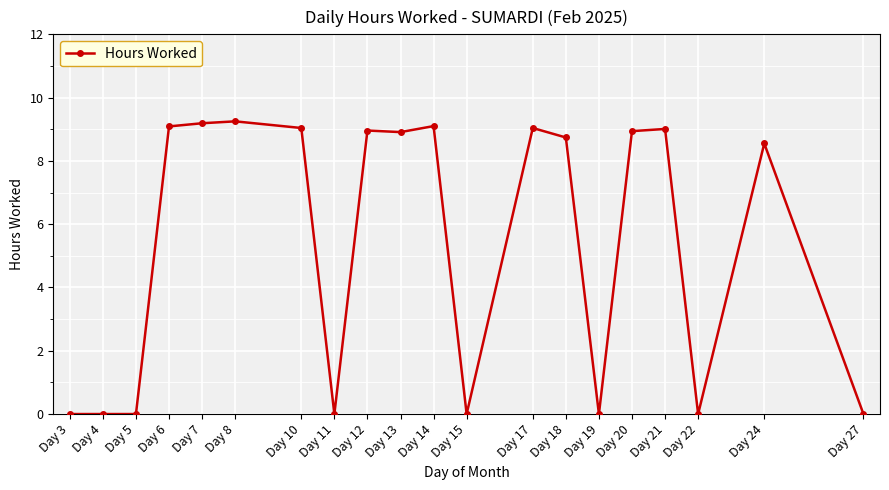

Which has a higher value, Day 22 or Day 24?

Day 24